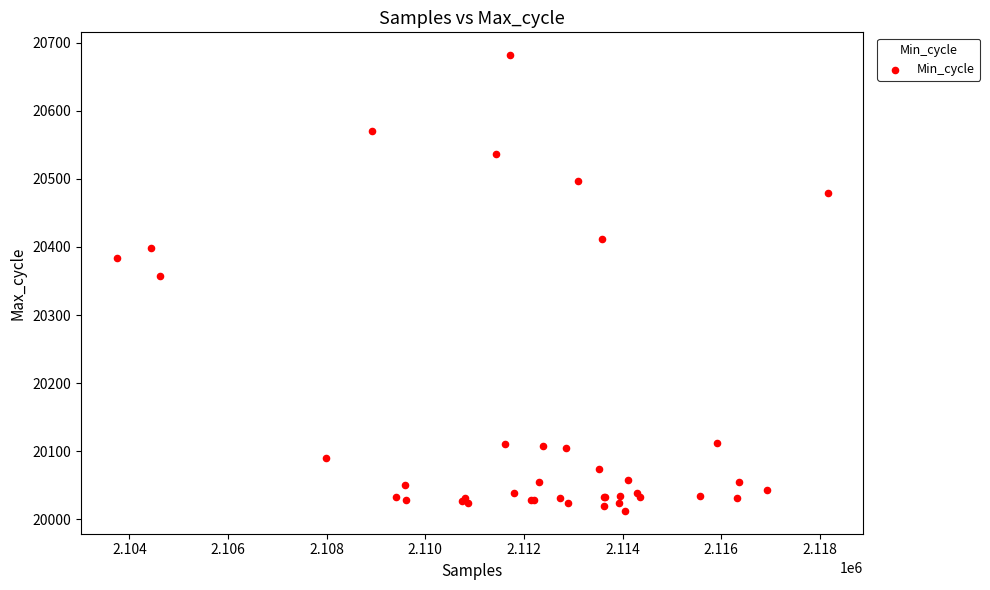

What Y value in the scatter plot is closest to 20347?

20357